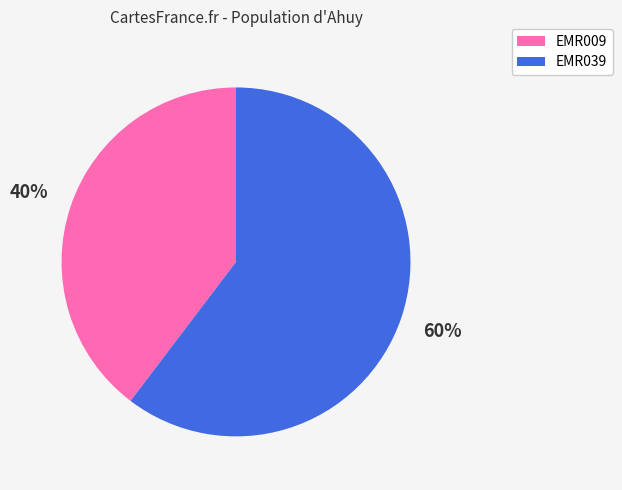

What is the ratio of the value at EMR009 to the value at EMR039?

0.7